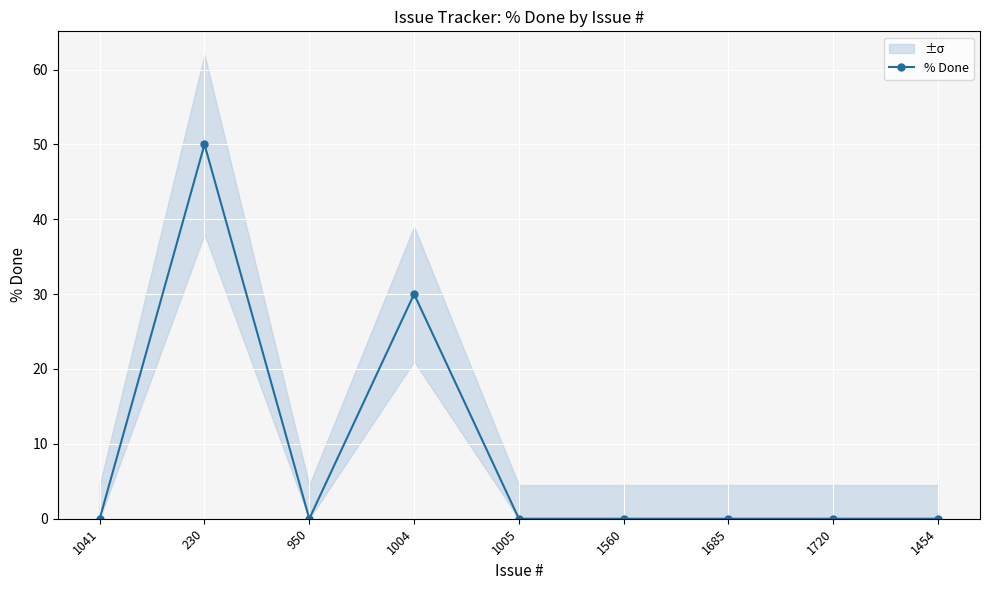

Reading left to right, list all the values displayed in this chart.

0	50	0	30	0	0	0	0	0